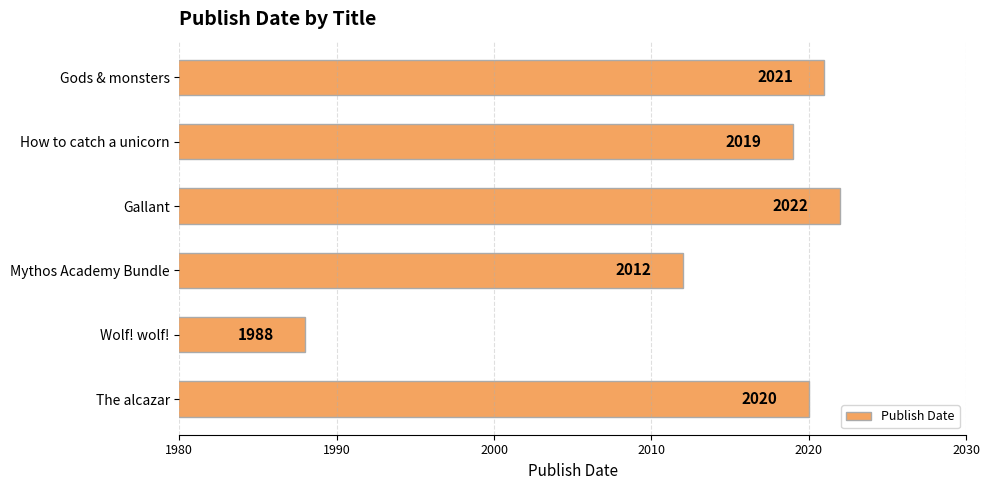

The chart shows a value of 2012 at Mythos Academy Bundle. True or false?

True